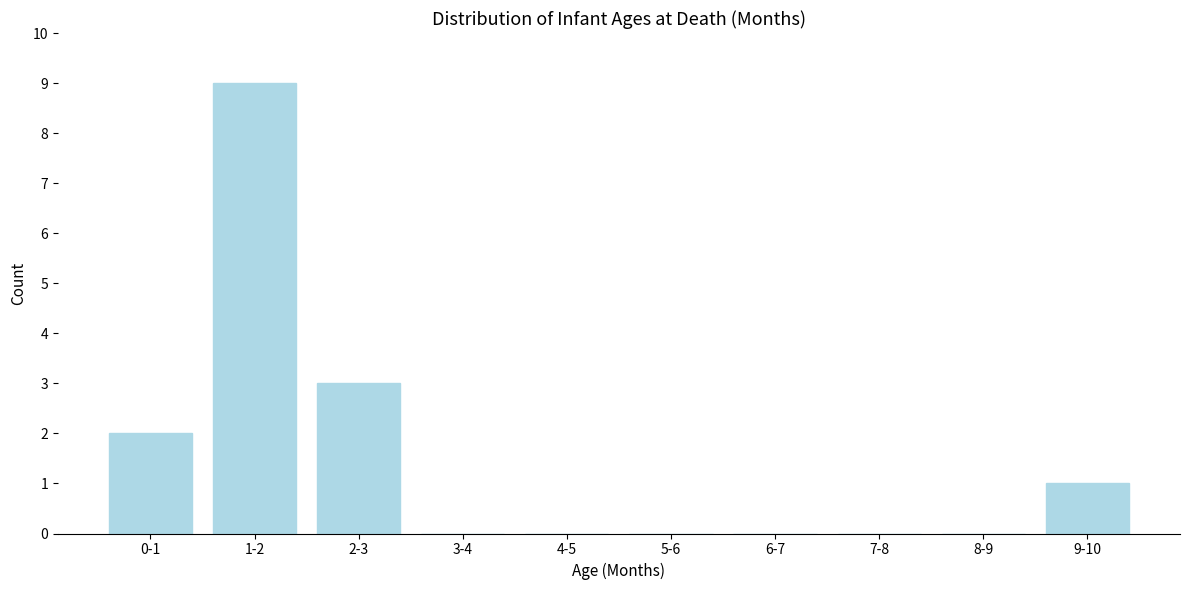

Reading left to right, extract all data points from this chart.

0-1=2	1-2=9	2-3=3	3-4=0	4-5=0	5-6=0	6-7=0	7-8=0	8-9=0	9-10=1